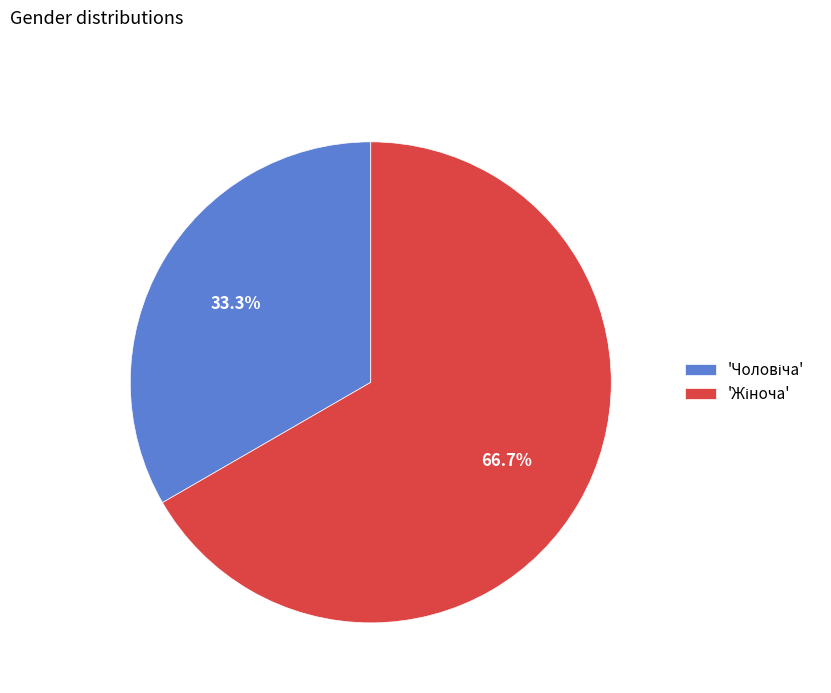

Does any single category account for the majority?

Yes